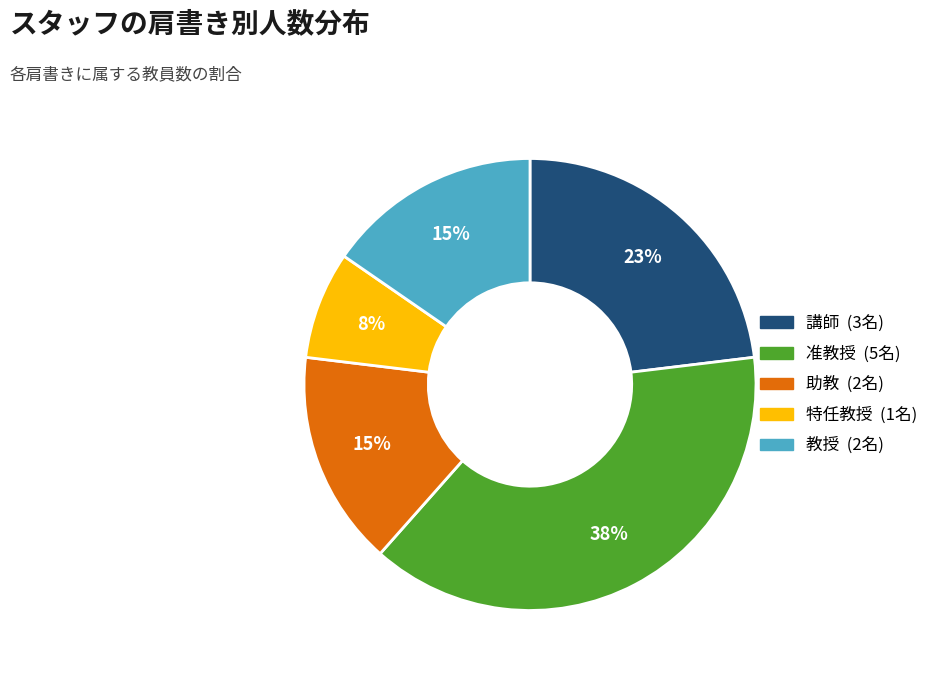

How many slices are in this pie chart?

5